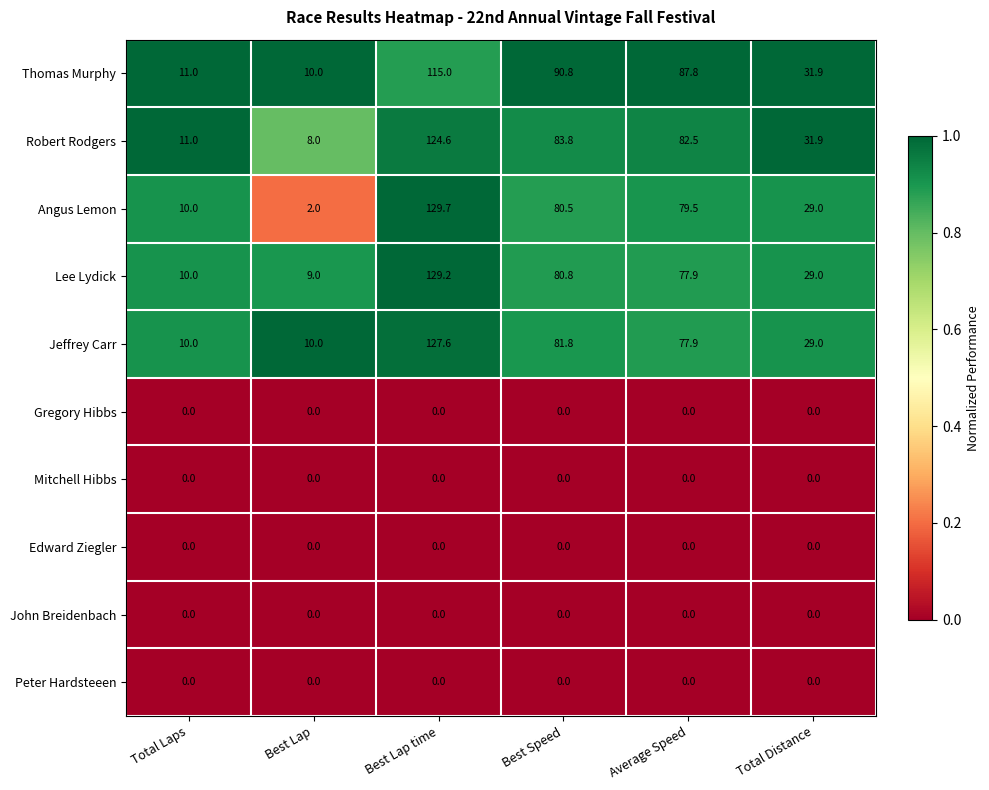

What is the difference between the highest and lowest values at Total Laps?

11.0